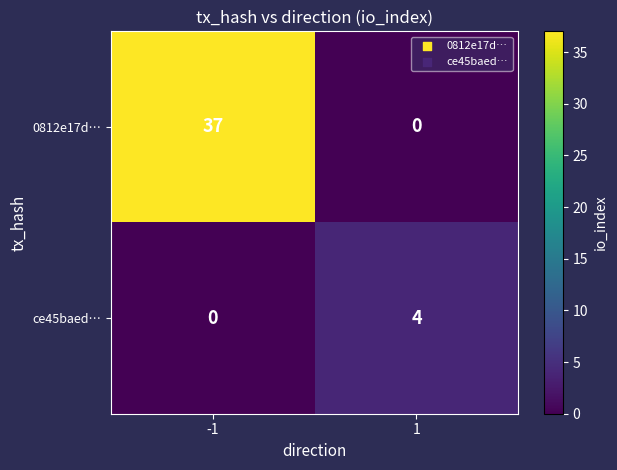

Which series changed the most between -1 and 1?

0812e17d…